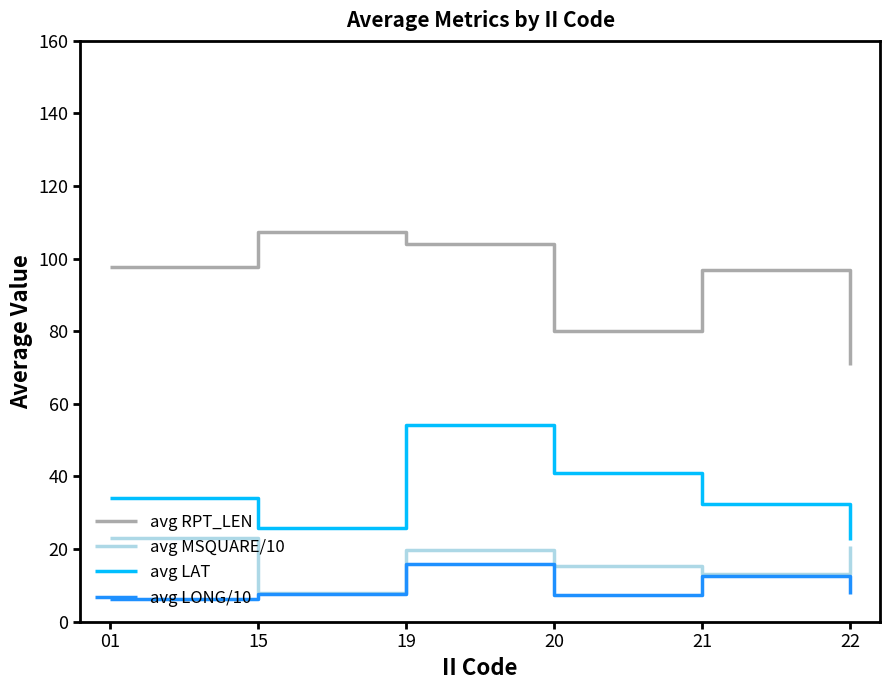

Where is avg MSQUARE/10 nearest to the value 15?

20